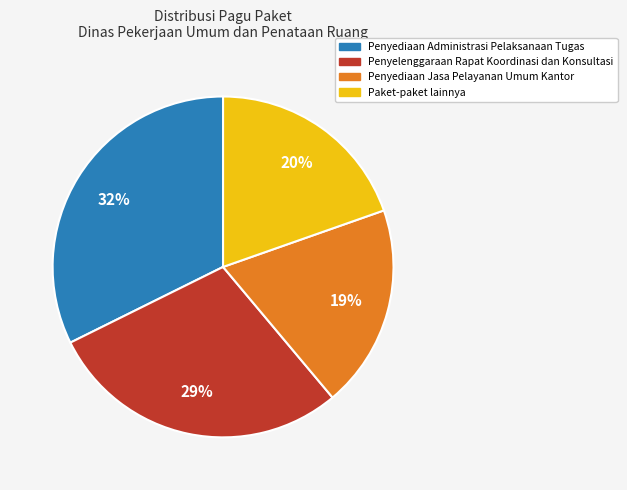

To the nearest percent, what is the difference between the largest and smallest slice percentages?

13%